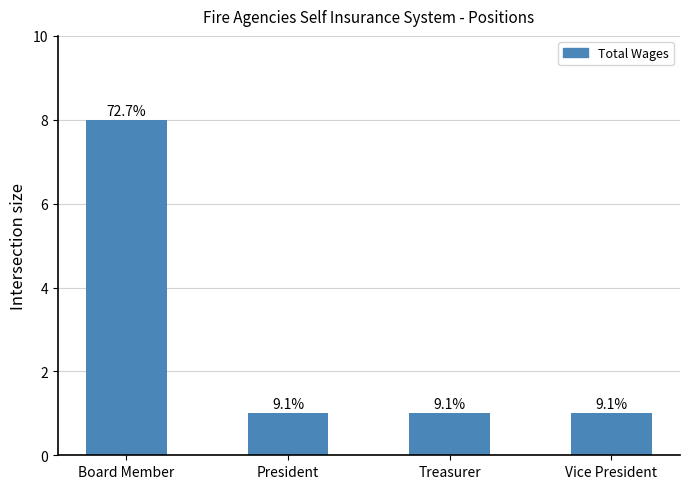

Reading left to right, extract all data points from this chart.

Board Member=8	President=1	Treasurer=1	Vice President=1